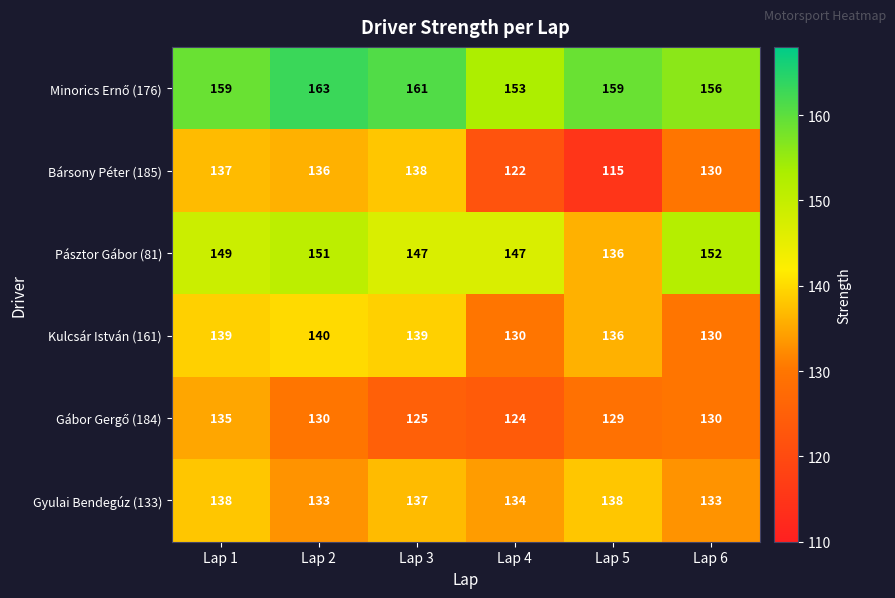

What is the total value across all series at Lap 3?

847